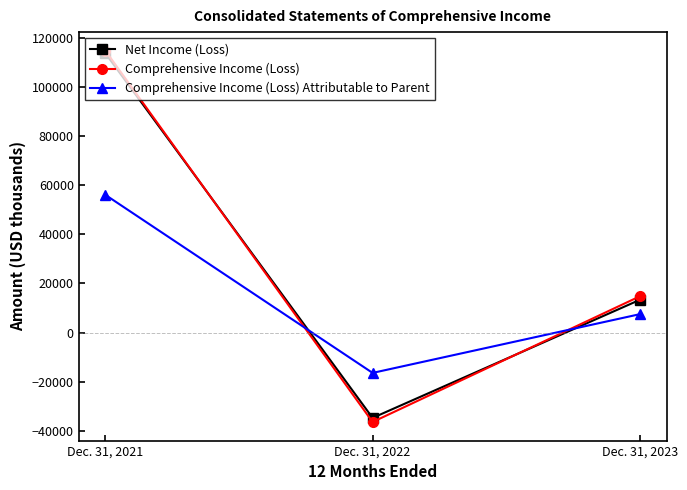

At Dec. 31, 2023, list the series in order from smallest to largest.

Comprehensive Income (Loss) Attributable to Parent, Net Income (Loss), Comprehensive Income (Loss)